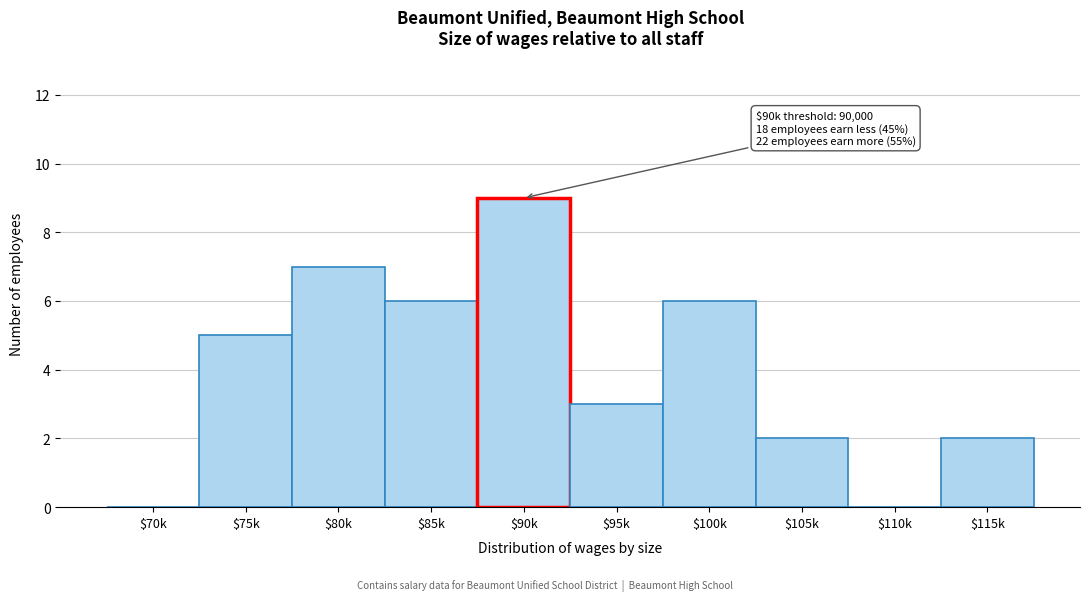

What is the sum of all values?

40